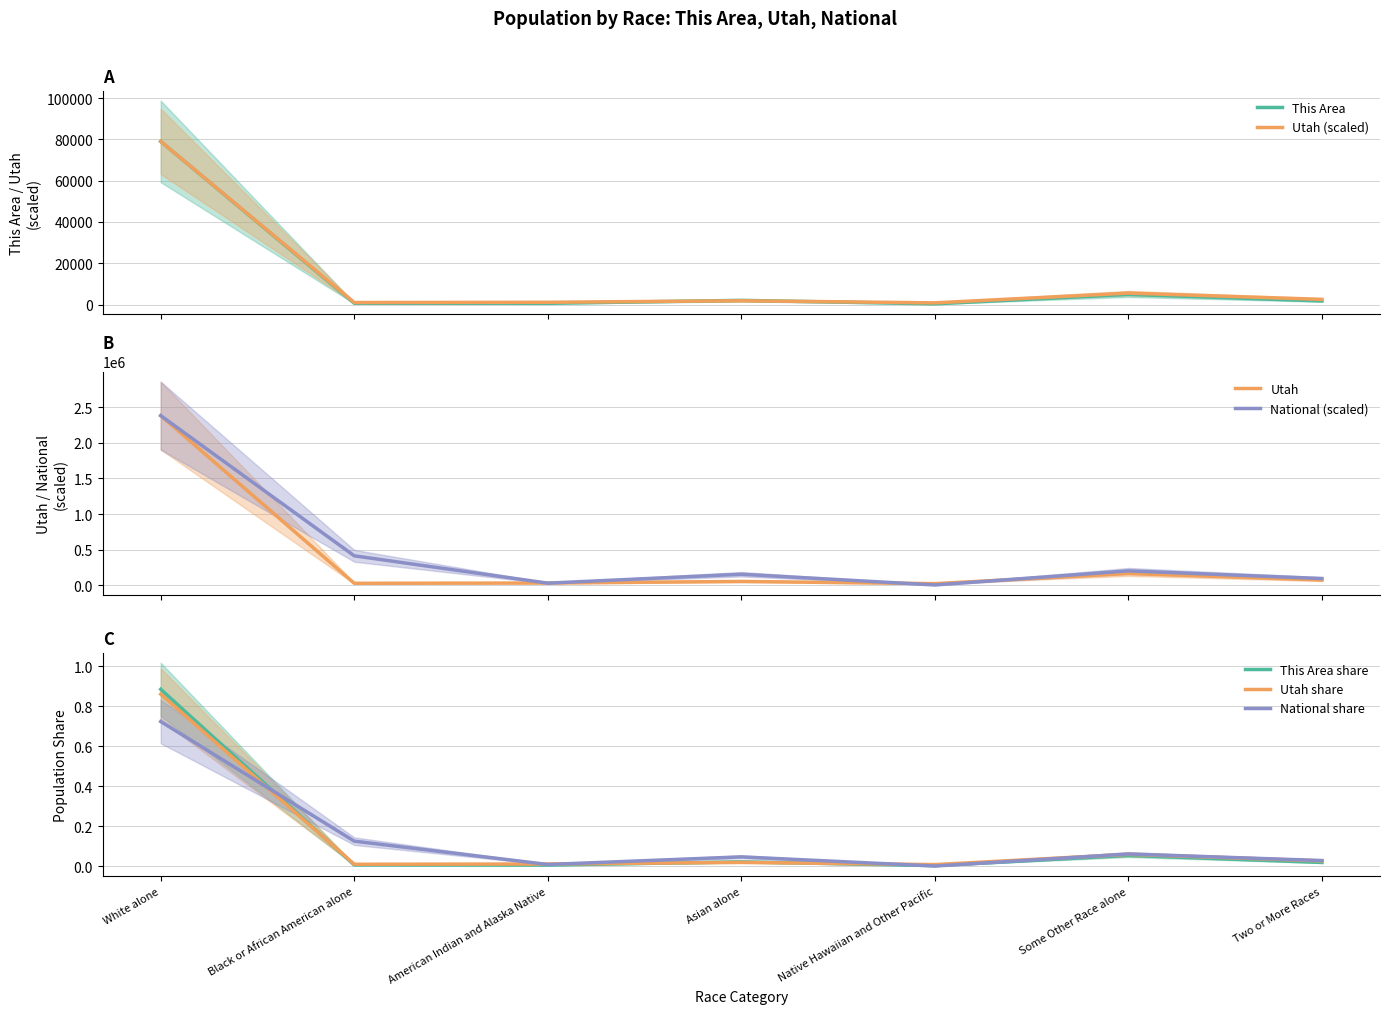

What are all the series names shown in the legend?

This Area, Utah, National